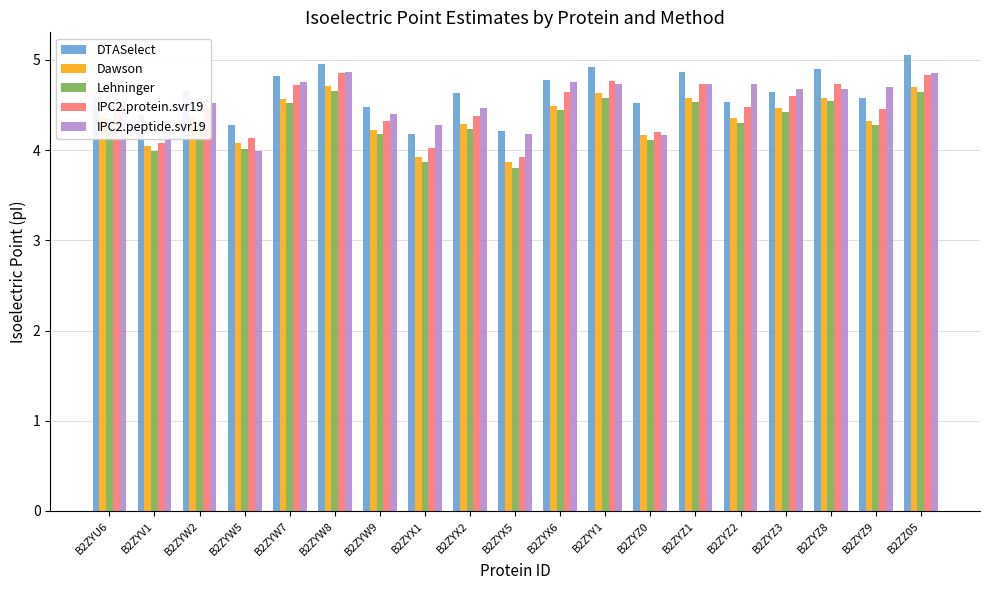

What value does the DTASelect series have at B2ZYZ9?

4.6